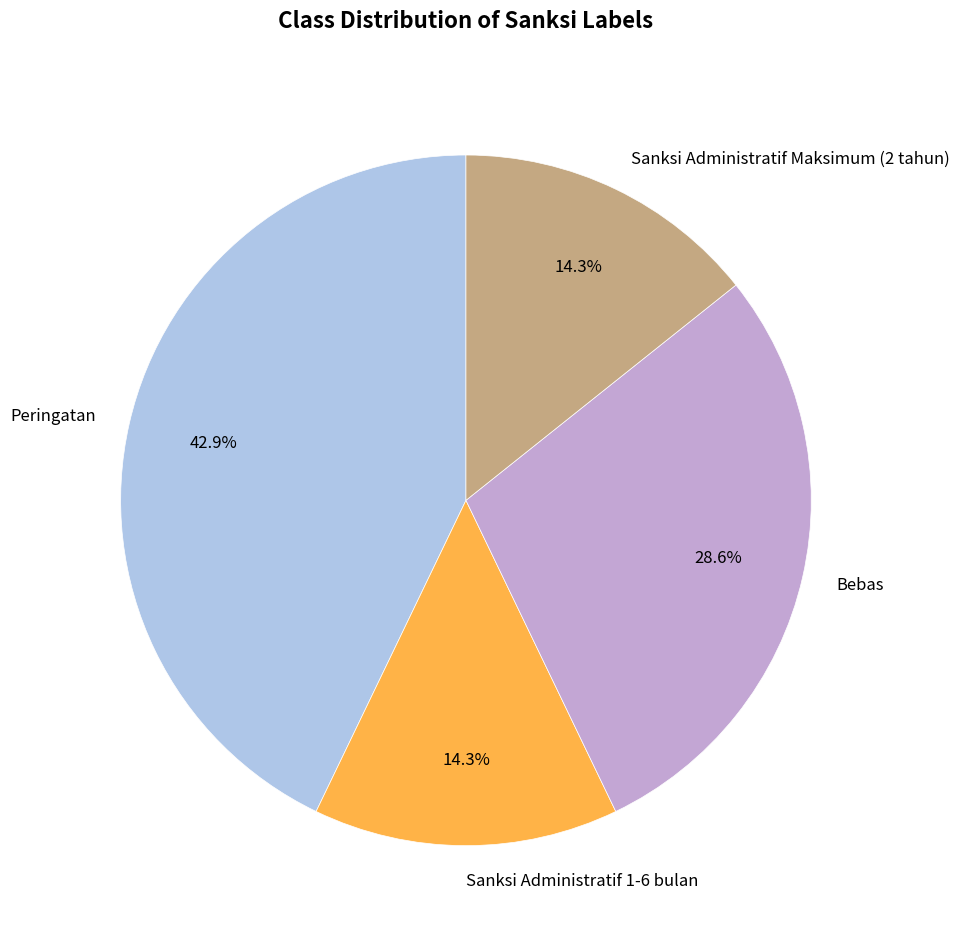

Which has a higher value, Peringatan or Sanksi Administratif Maksimum (2 tahun)?

Peringatan